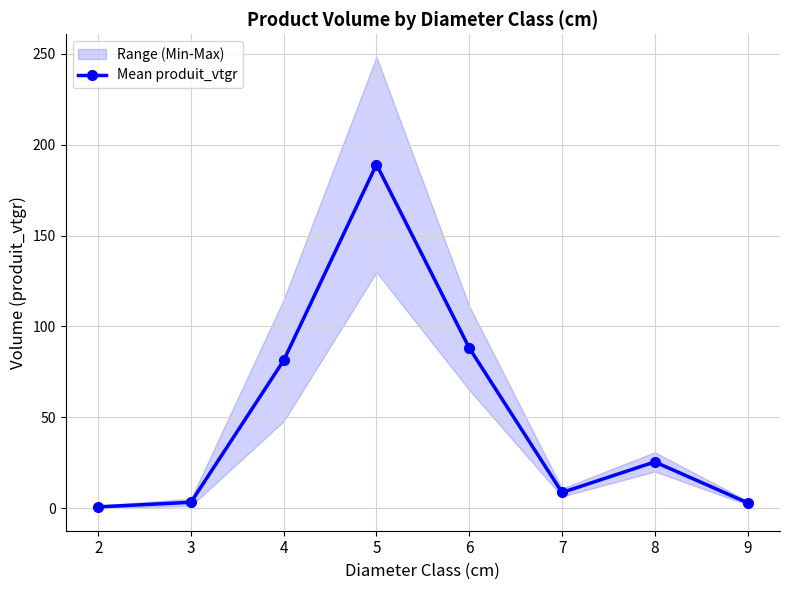

Approximately how many times larger is the value at 4 compared to 7?

9.4